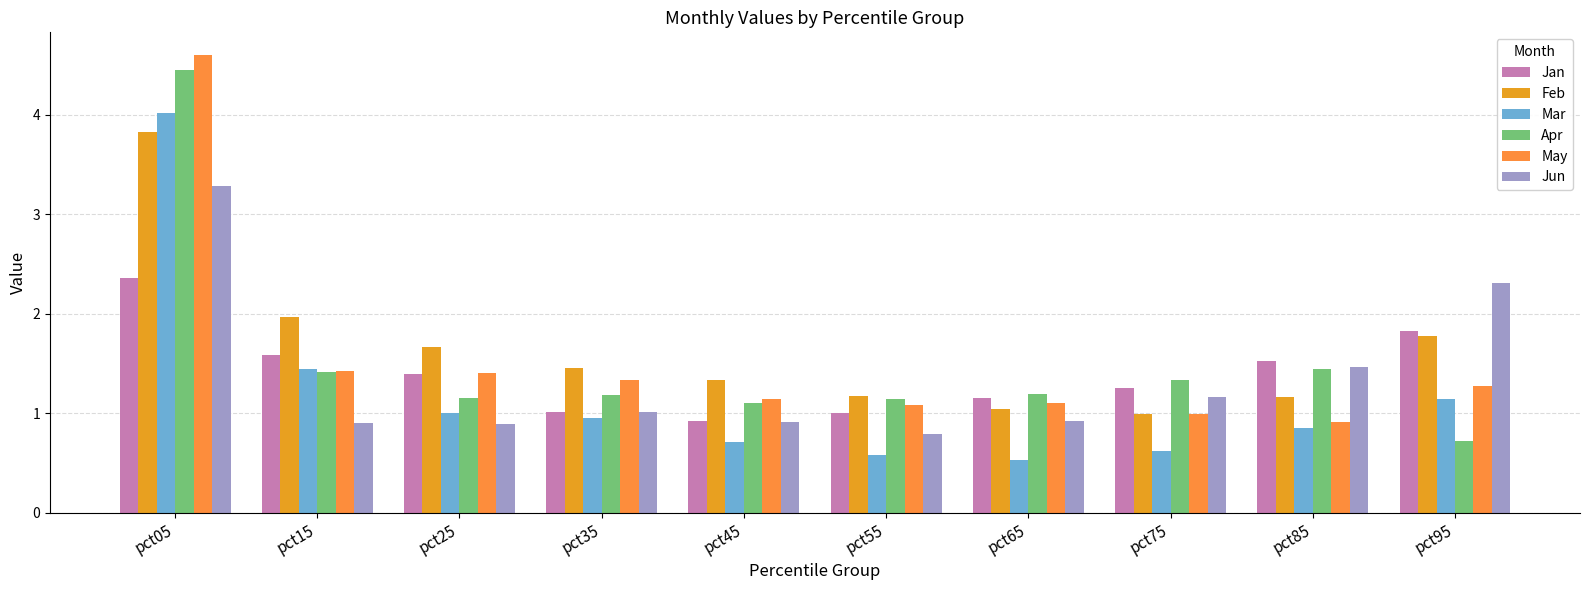

At pct65, list the series in order from smallest to largest.

Mar, Jun, Feb, May, Jan, Apr